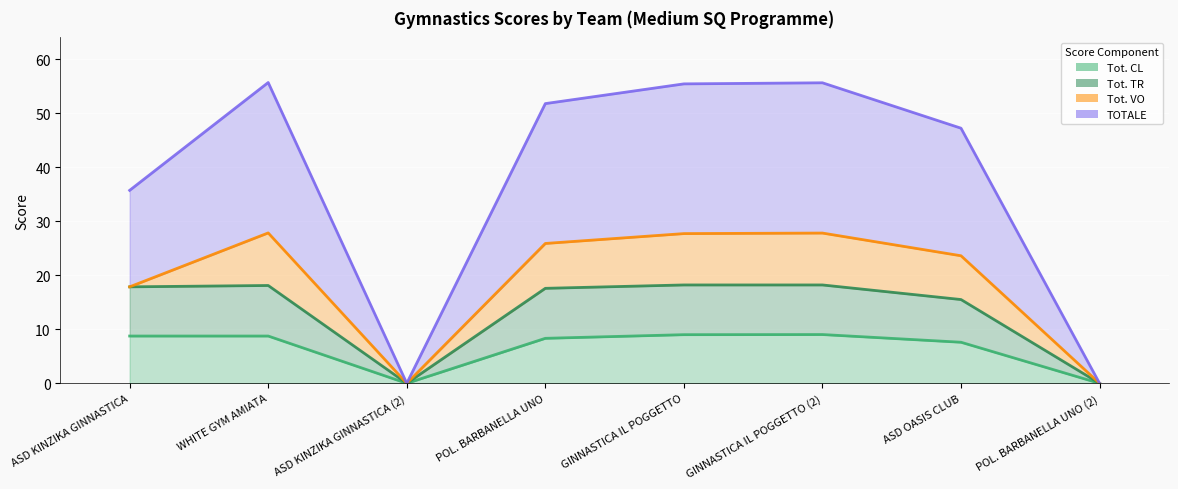

The Tot. CL (line) series shows 6.1 at GINNASTICA IL POGGETTO. True or false?

False